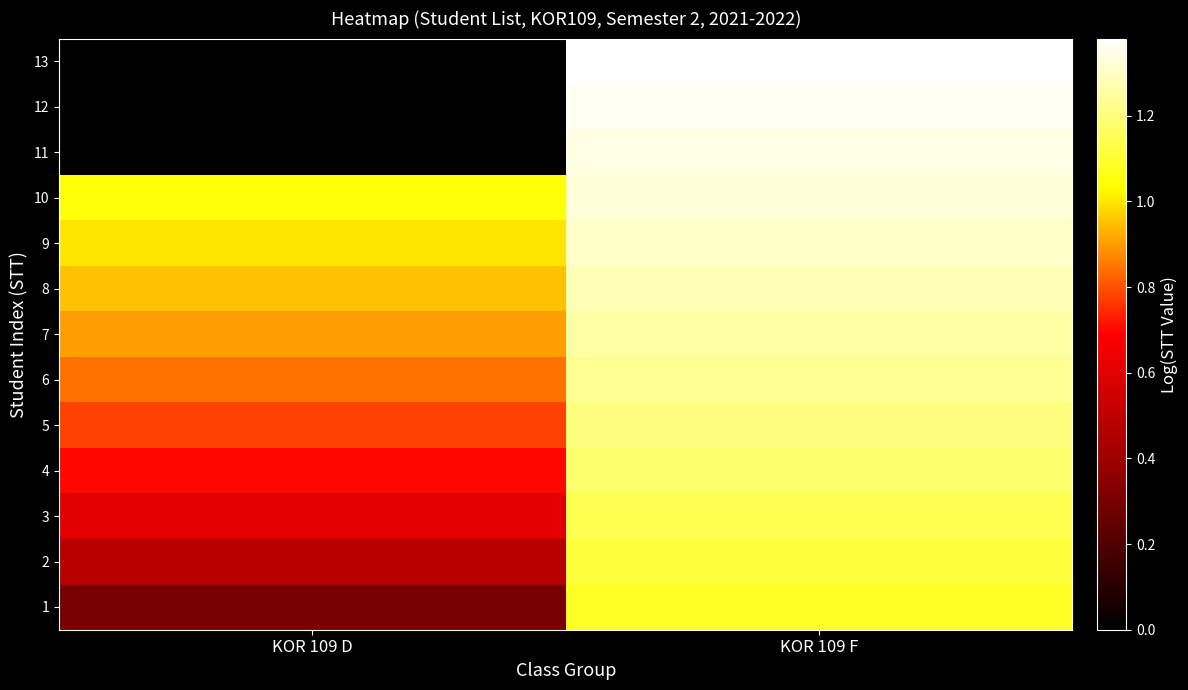

Which has a higher value, KOR 109 F or KOR 109 D?

KOR 109 F